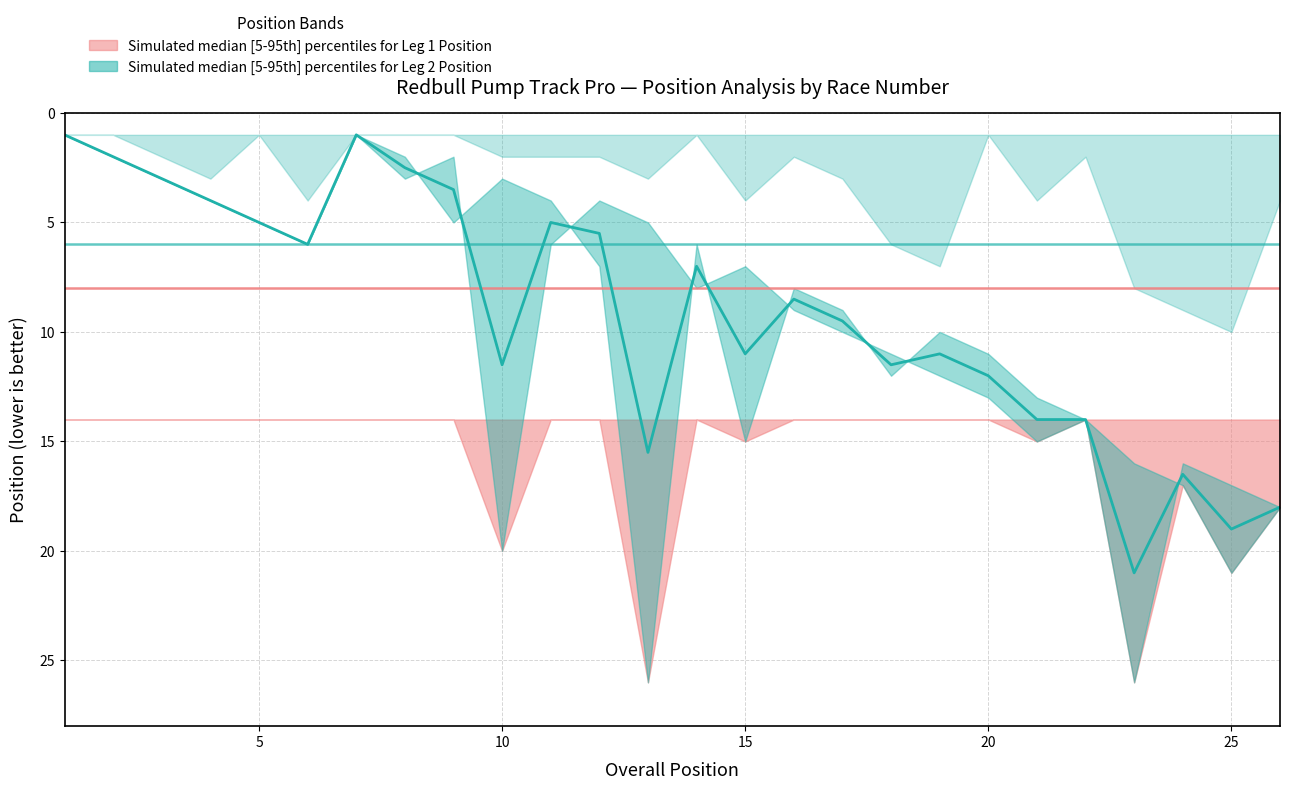

Is it true that the value at 12 is 10.6?

False